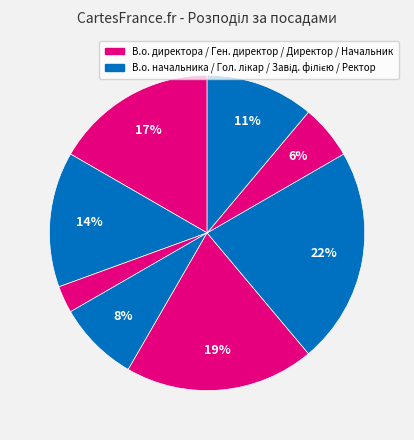

Does any single category account for the majority?

No